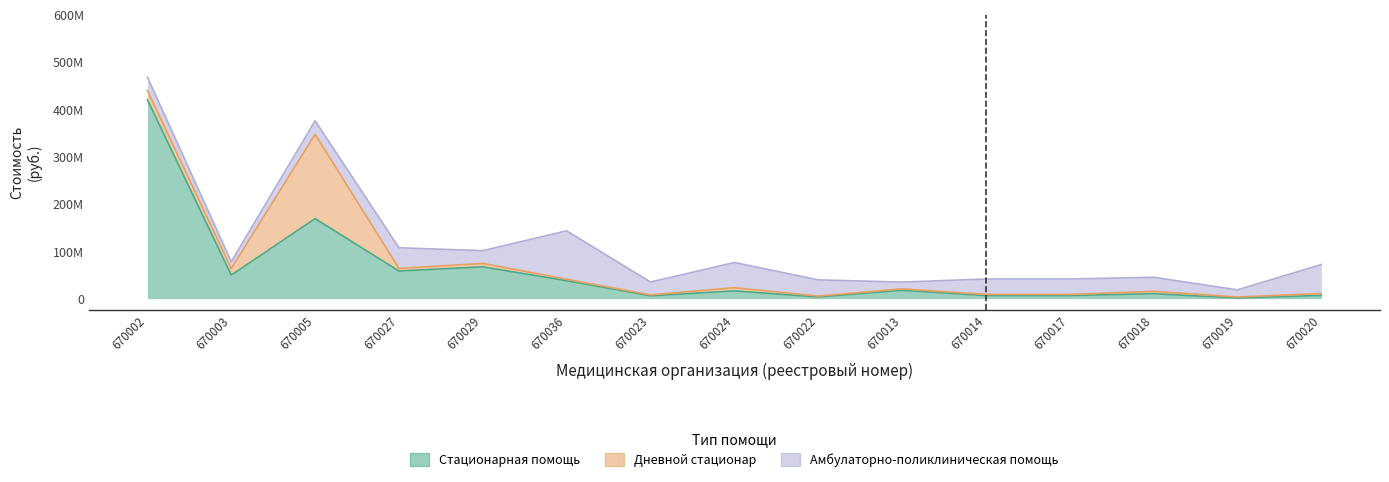

Rank the series by their maximum value, from highest to lowest.

Стационарная помощь, Дневной стационар, Амбулаторно-поликлиническая помощь